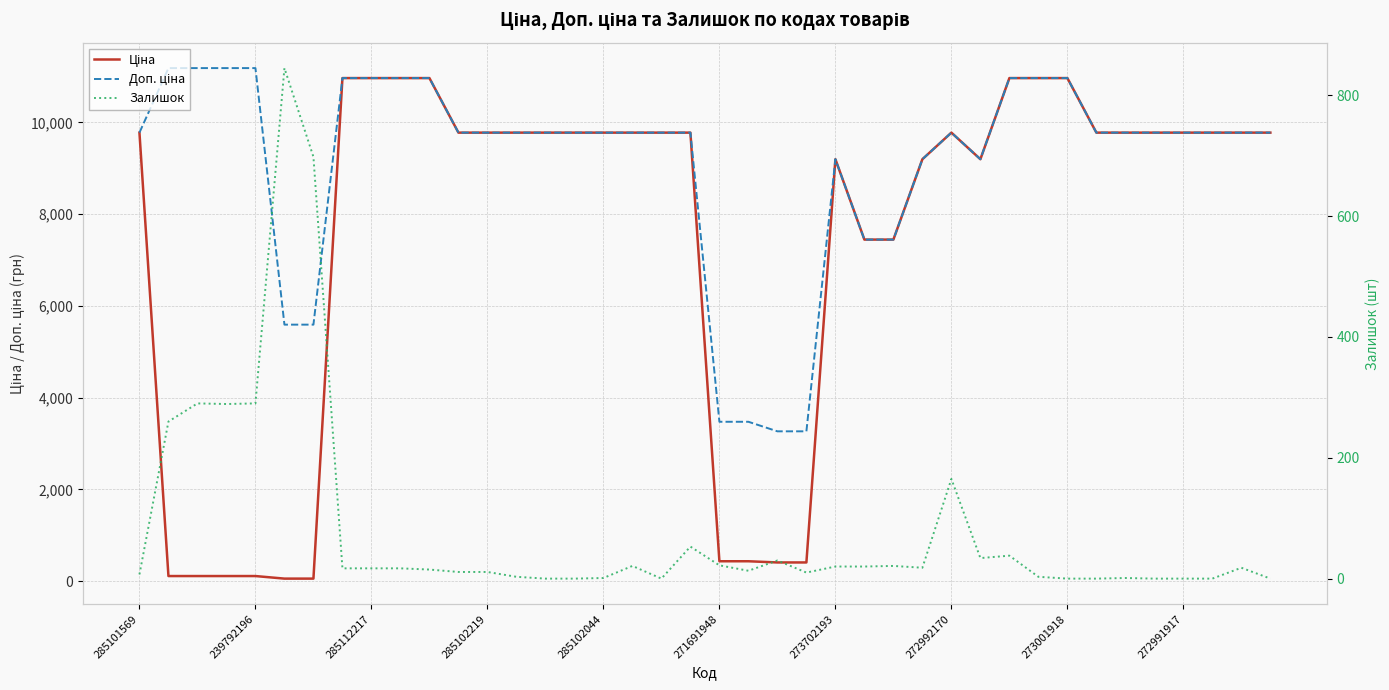

True or false: Доп. ціна has a value of 6701.4 at 13.

False